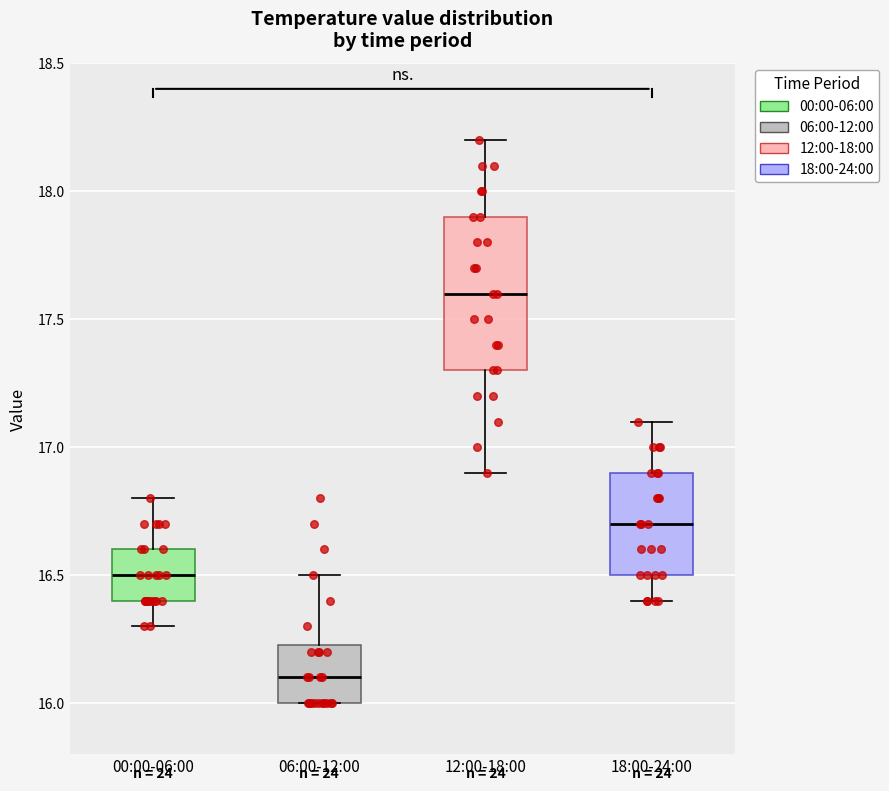

Reading left to right, transcribe this box plot: for each box, give where its median line is, the range the box spans, and where its two whiskers end, as read against the y-axis. The values are not printed on the chart, so give them approximately, as read against the axis.

00:00-06:00: median 16.50, box 16.40 to 16.60, whiskers 16.30 to 16.80
06:00-12:00: median 16.10, box 16.00 to 16.25, whiskers 16.00 to 16.50
12:00-18:00: median 17.60, box 17.30 to 17.90, whiskers 16.90 to 18.20
18:00-24:00: median 16.70, box 16.50 to 16.90, whiskers 16.40 to 17.10